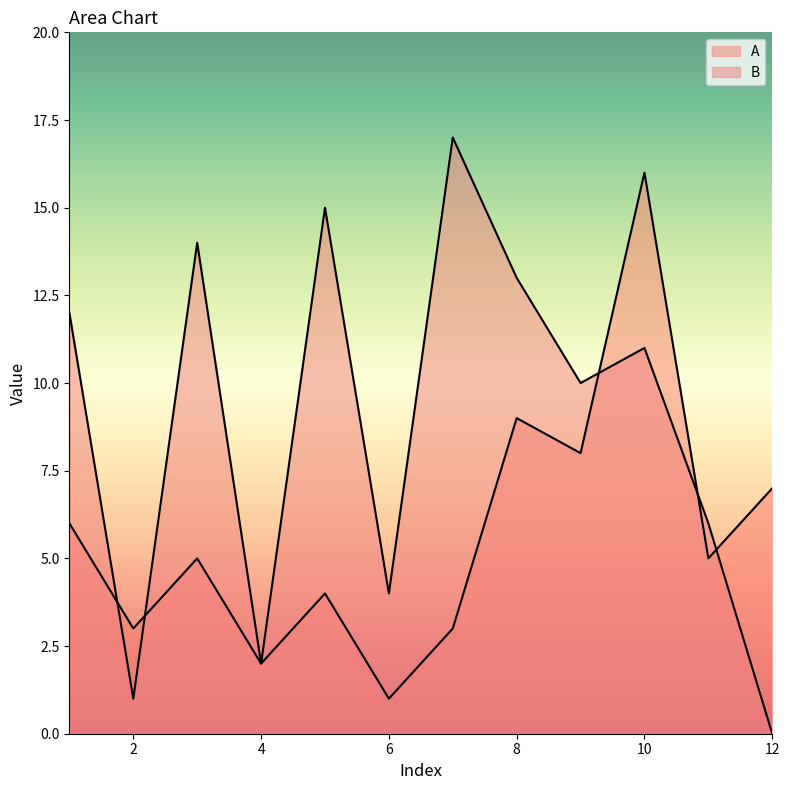

At which label is B closest to 8?

9